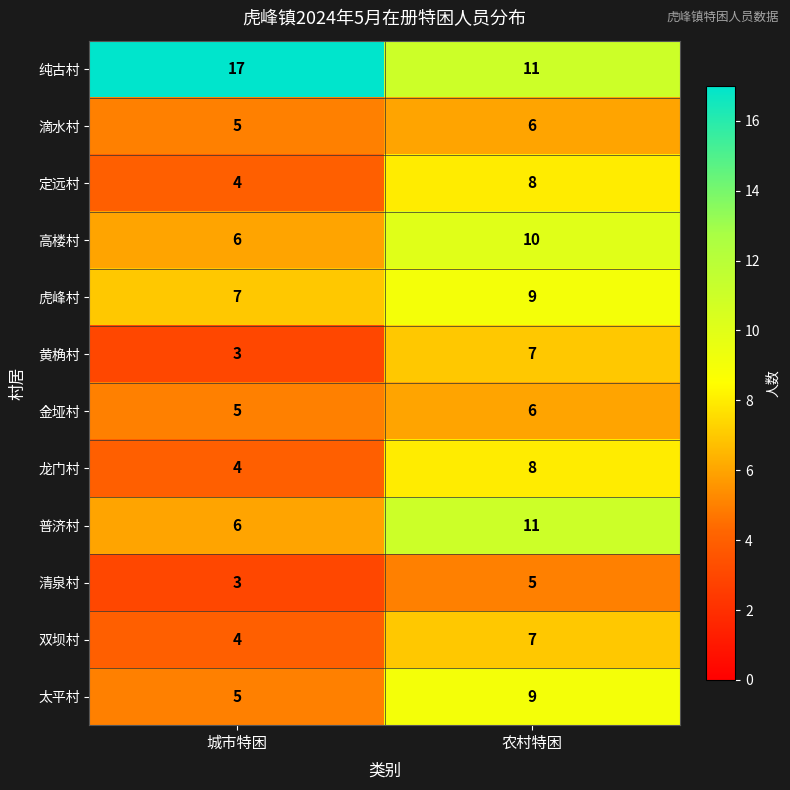

What is the maximum value shown in the chart?

17